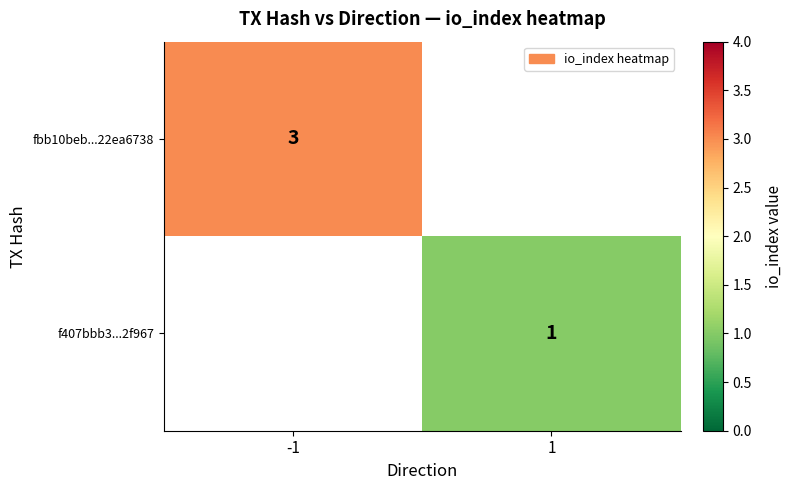

True or false: f407bbb3...2f967 has a value of 1 at 1.

True